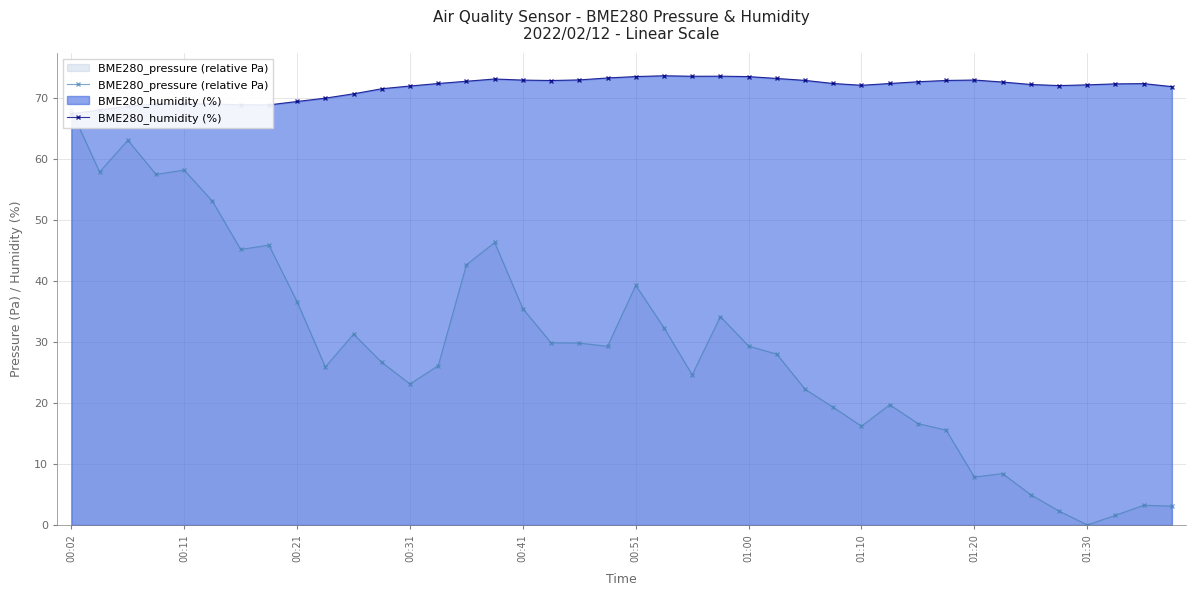

Does the chart have visible grid lines?

Yes